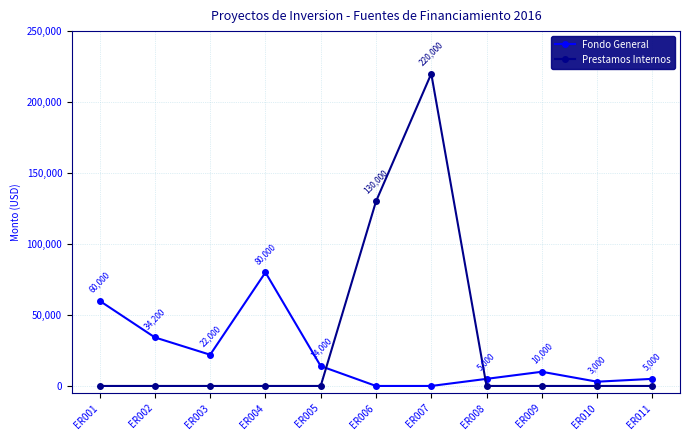

Which series has the largest total across all categories?

Prestamos Internos